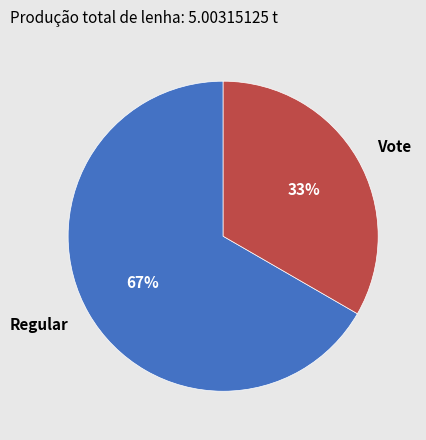

The Regular slice represents 67% of the pie. True or false?

True